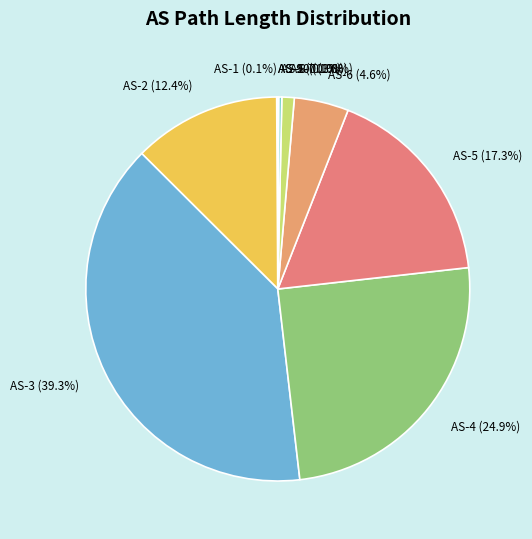

Which slice is the largest?

AS-3